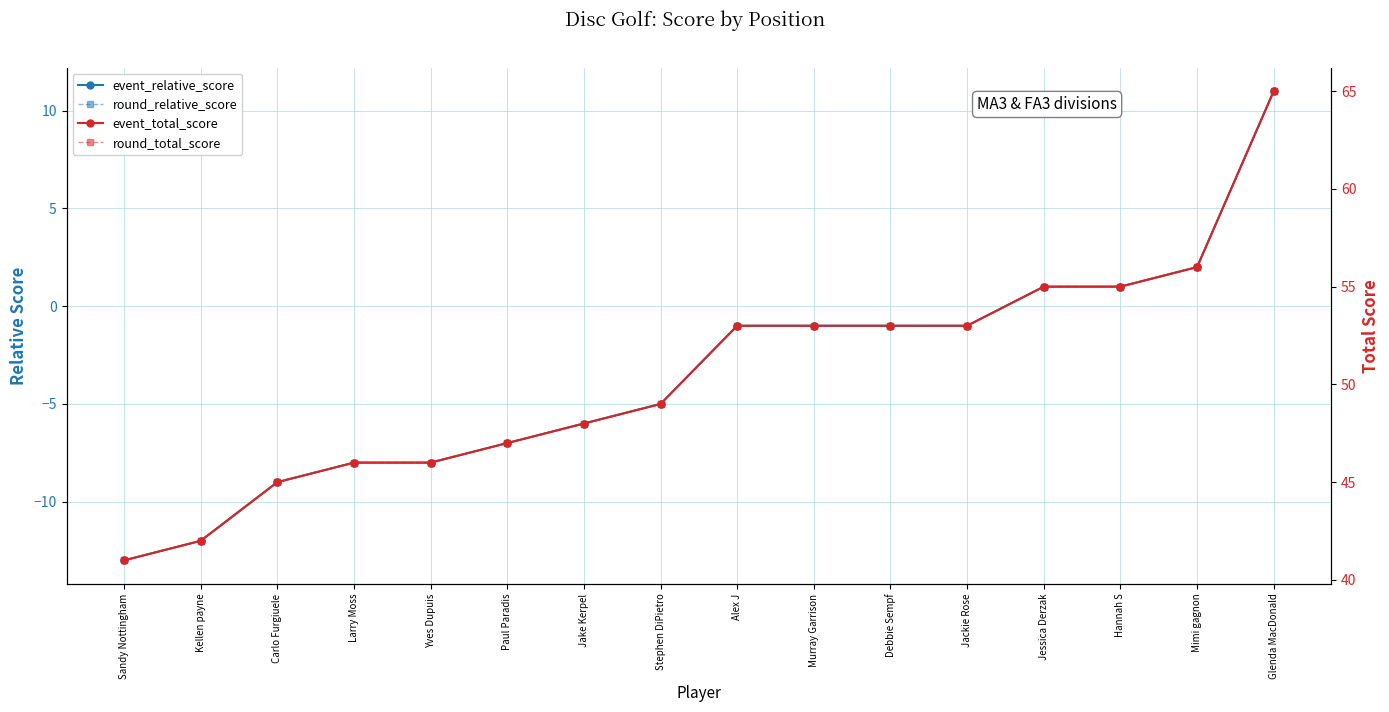

What is the minimum value for round_relative_score?

-13